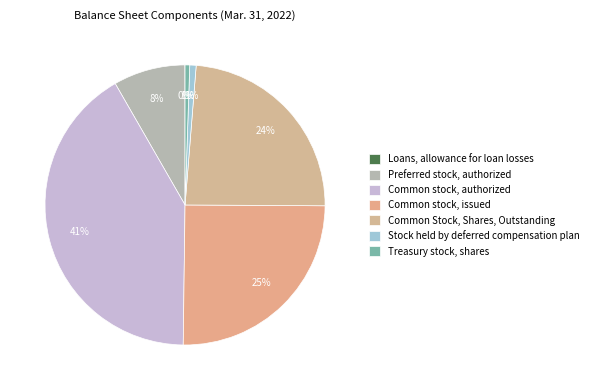

Which slice is the largest?

Common stock, authorized